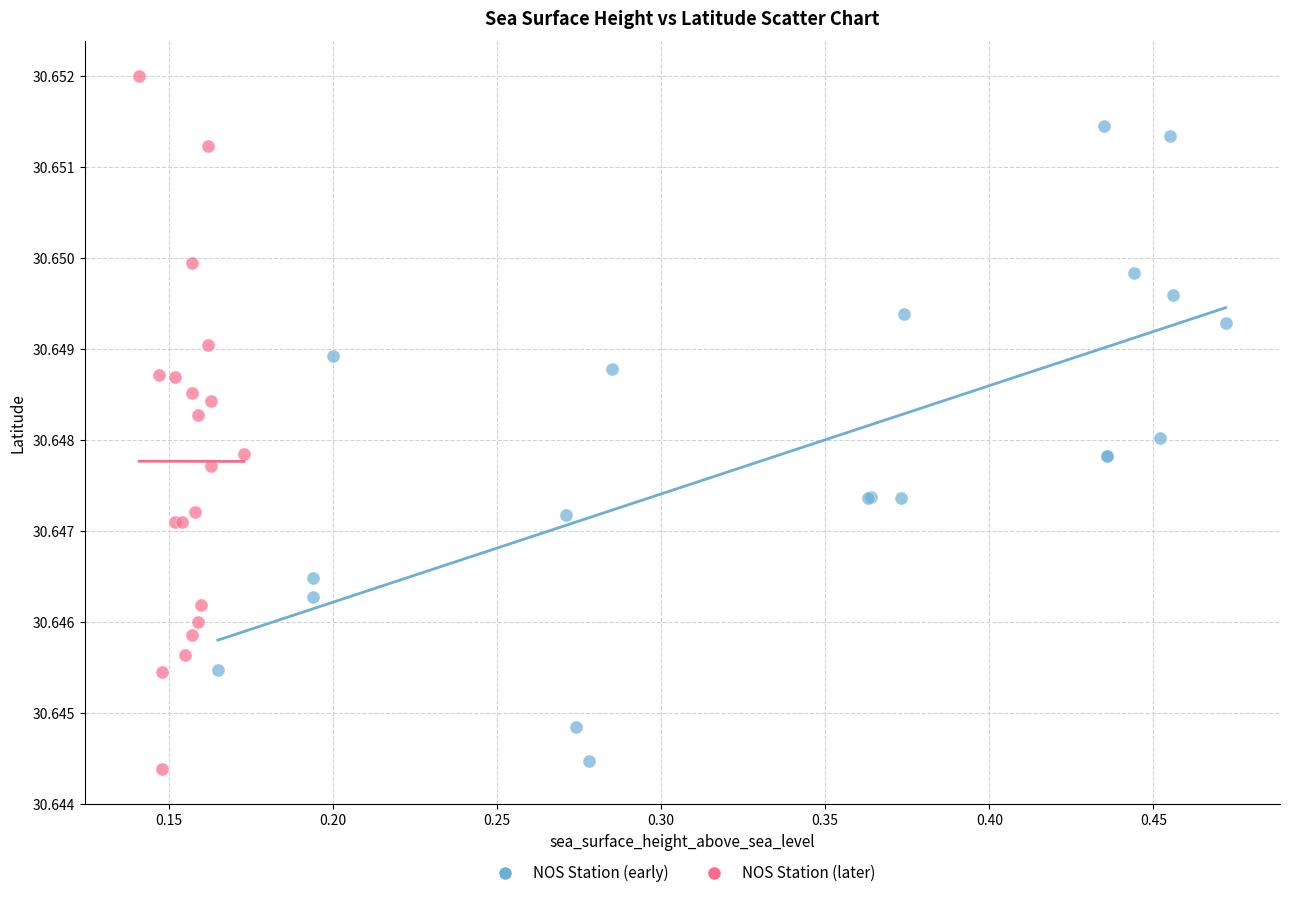

Which series reaches the maximum Y coordinate?

NOS Station (later)